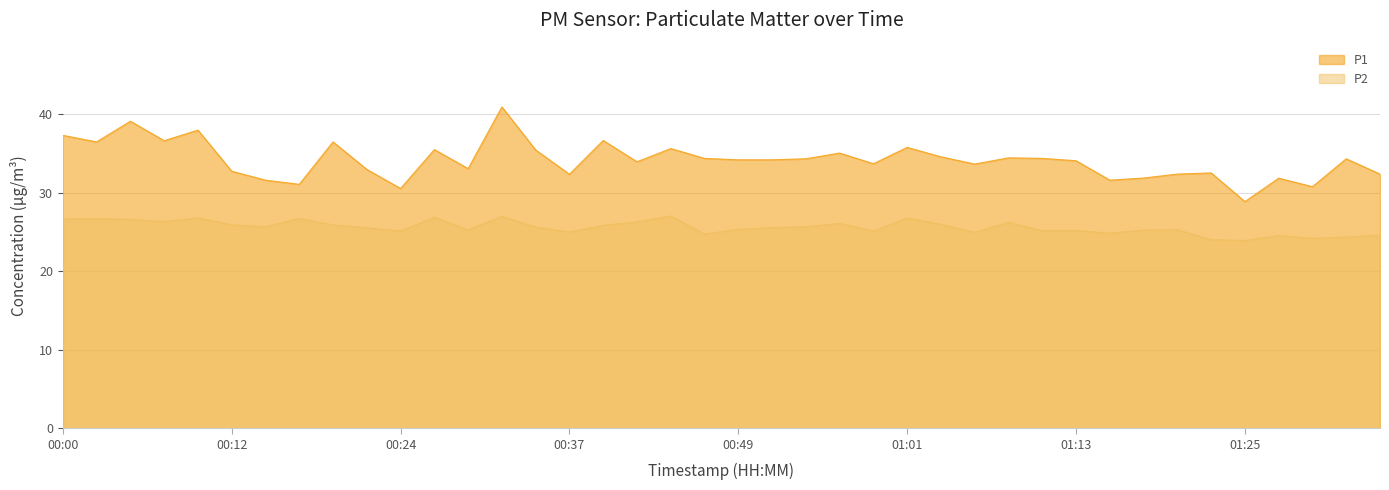

Where does the P2 series first go above 25?

00:00